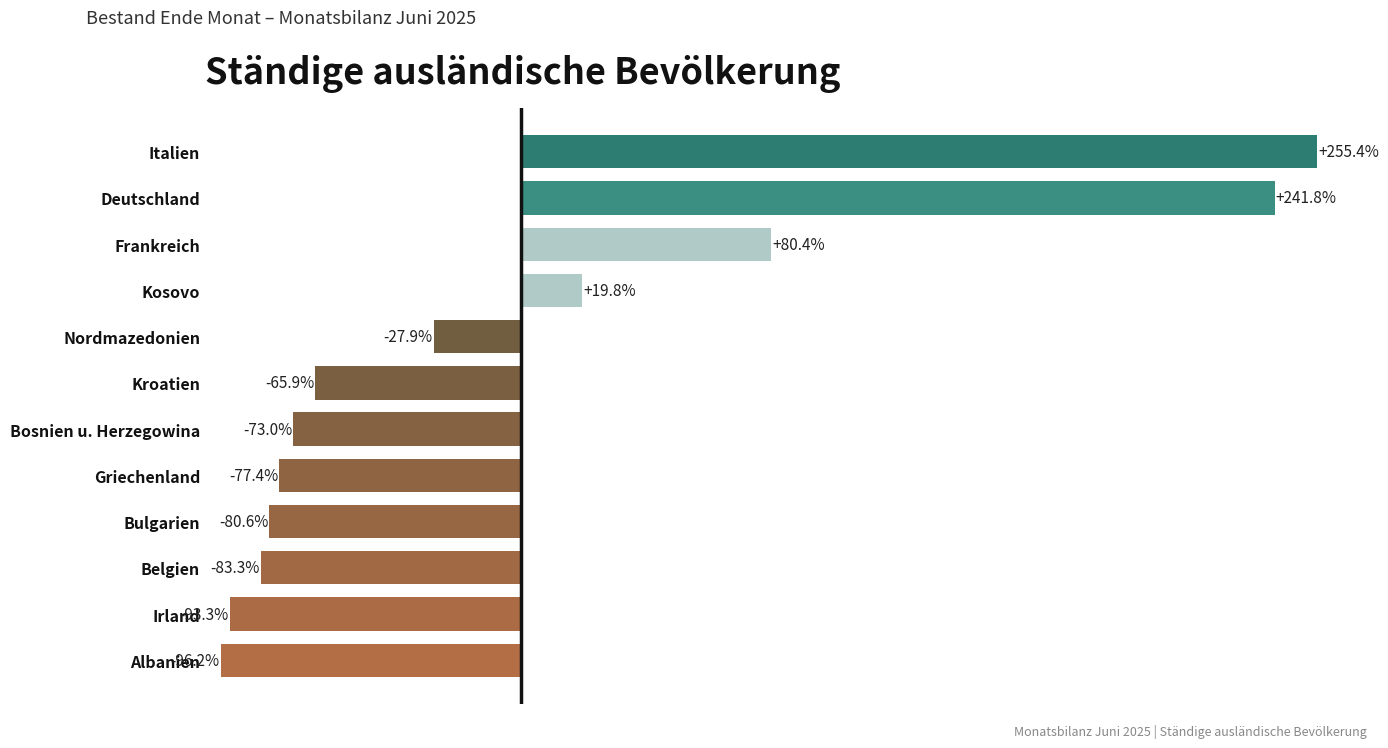

Rank the categories by value from lowest to highest.

Albanien, Irland, Belgien, Bulgarien, Griechenland, Bosnien u. Herzegowina, Kroatien, Nordmazedonien, Kosovo, Frankreich, Deutschland, Italien